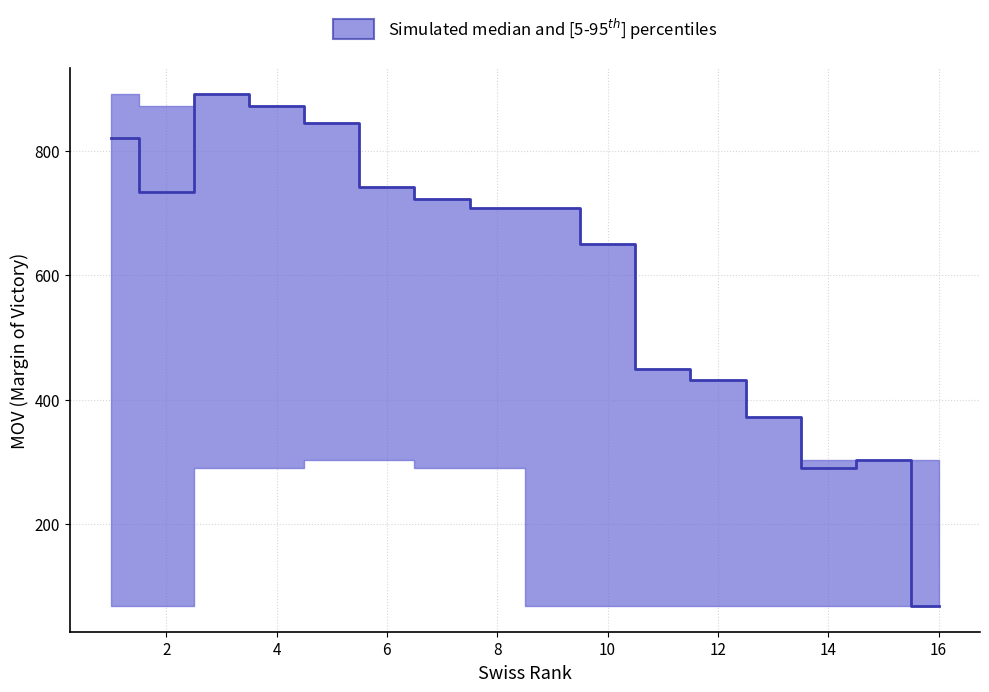

The value of lower at 3 is 139. True or false?

False